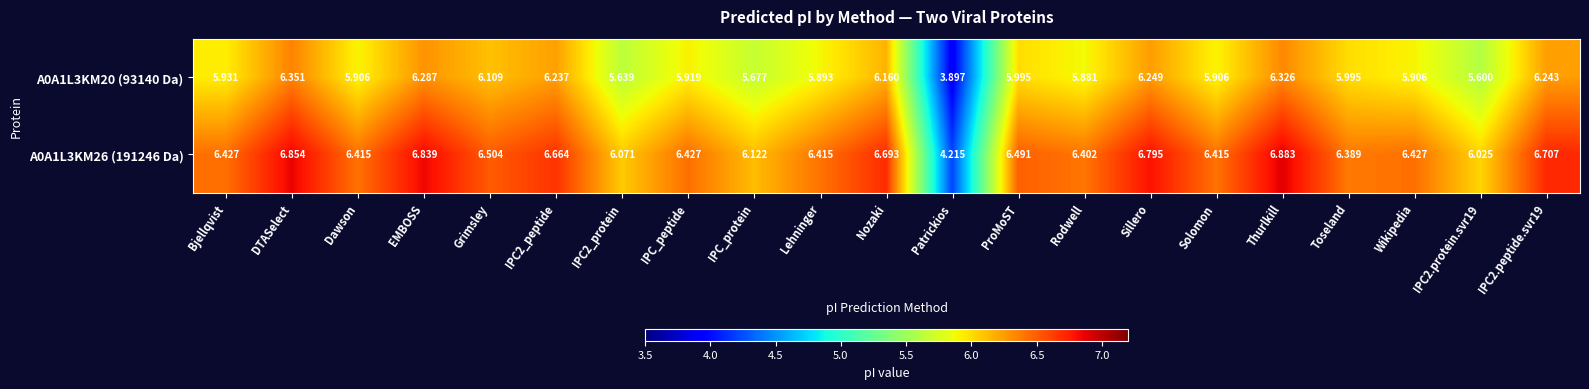

How many values in the A0A1L3KM26 (191246 Da) series exceed 6?

20